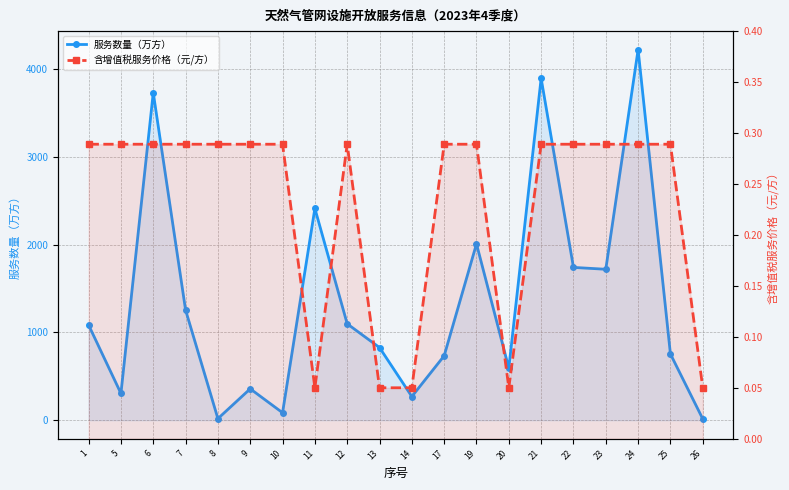

Read the 含增值税服务价格（元/方） value at 1.

0.3